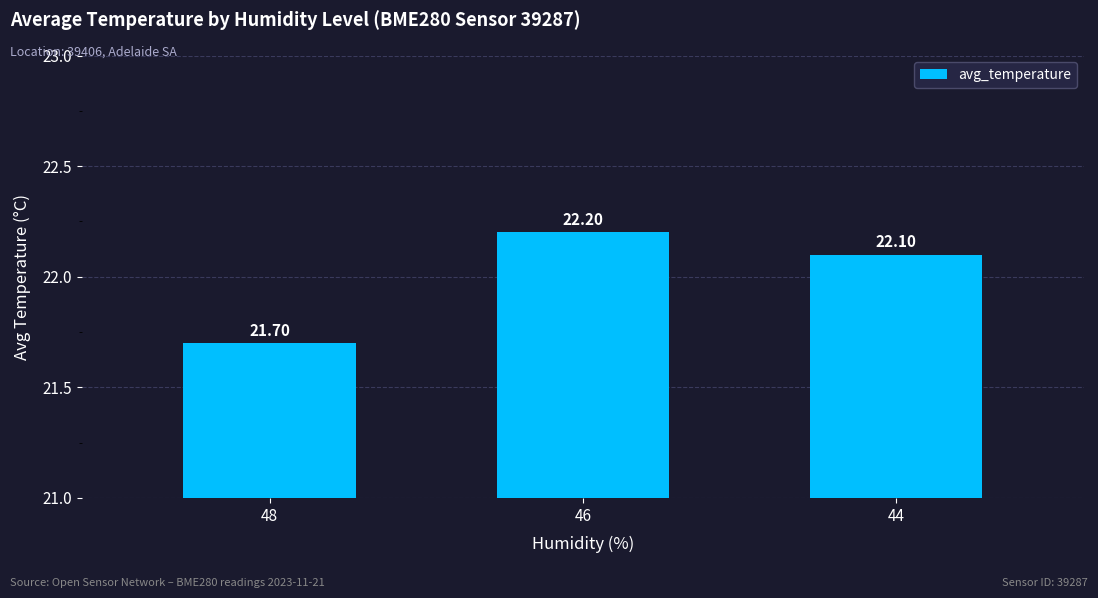

The value at 48 is 21.7. True or false?

True